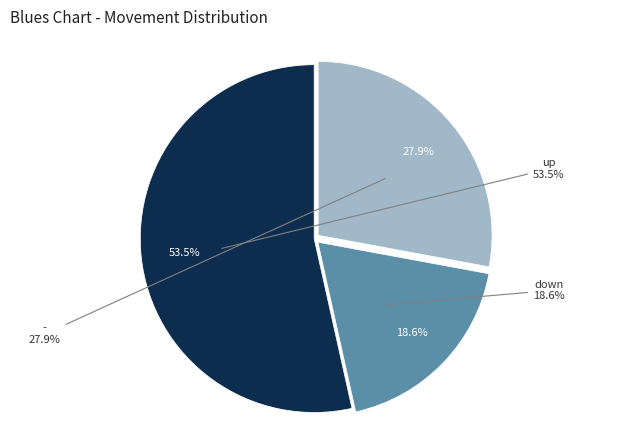

To the nearest percent, what is the difference between the up and down slice percentages?

35%